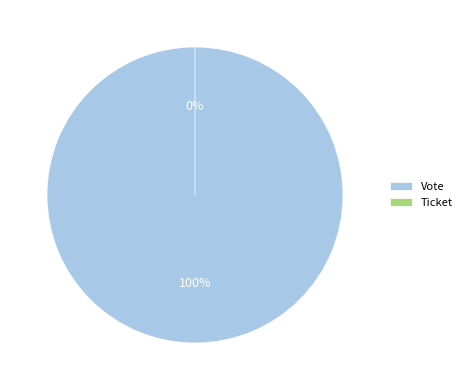

What percentage is the Vote slice, to the nearest percent?

100%